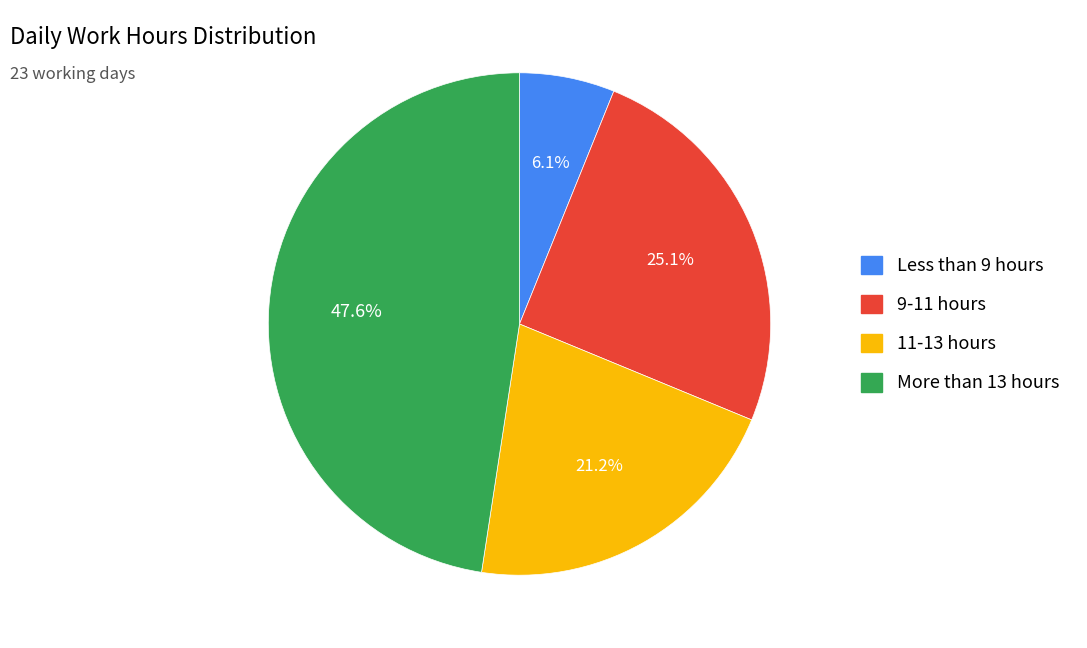

Does any single category account for the majority?

No